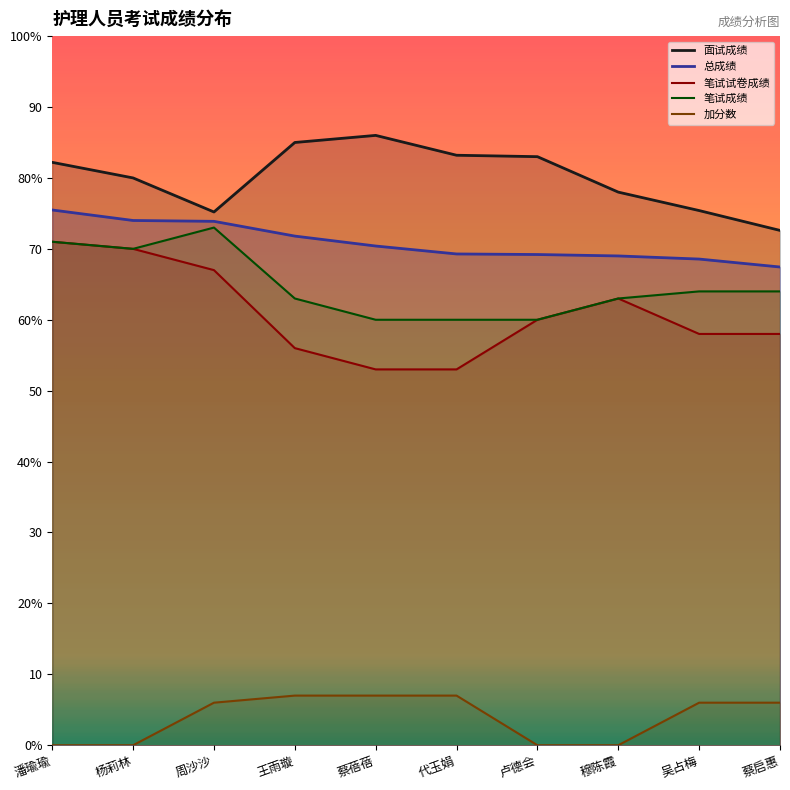

What is the sum of the 总成绩 values at 潘瑜瑜 and 王雨璇?

147.3